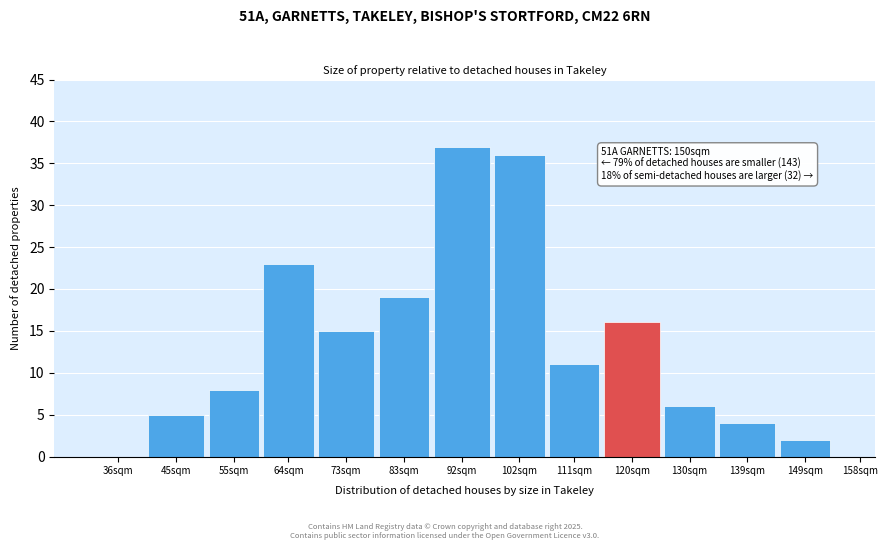

Reading right to left, extract all data points from this chart.

158sqm=0	149sqm=2	139sqm=4	130sqm=6	120sqm=16	111sqm=11	102sqm=36	92sqm=37	83sqm=19	73sqm=15	64sqm=23	55sqm=8	45sqm=5	36sqm=0